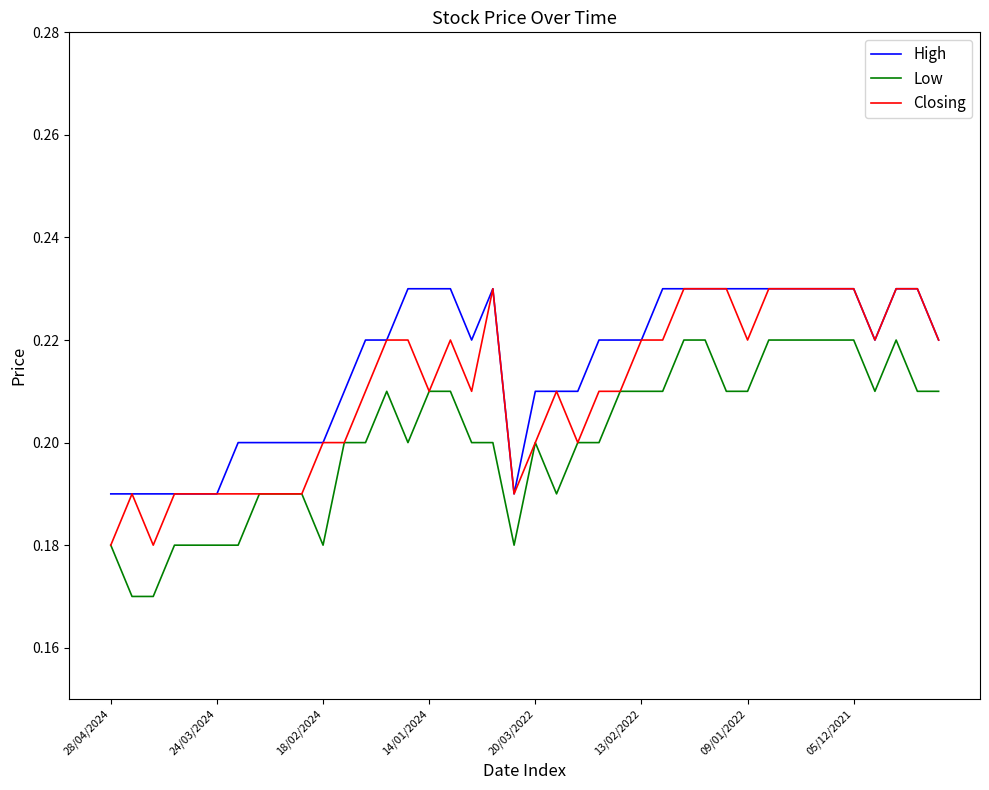

At how many categories does at least one series exceed 0?

40